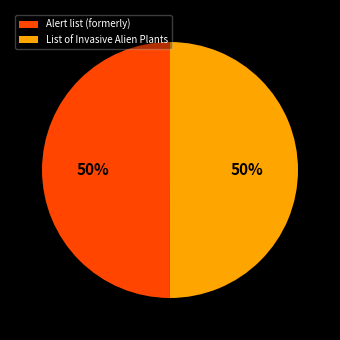

How many slices are in this pie chart?

2